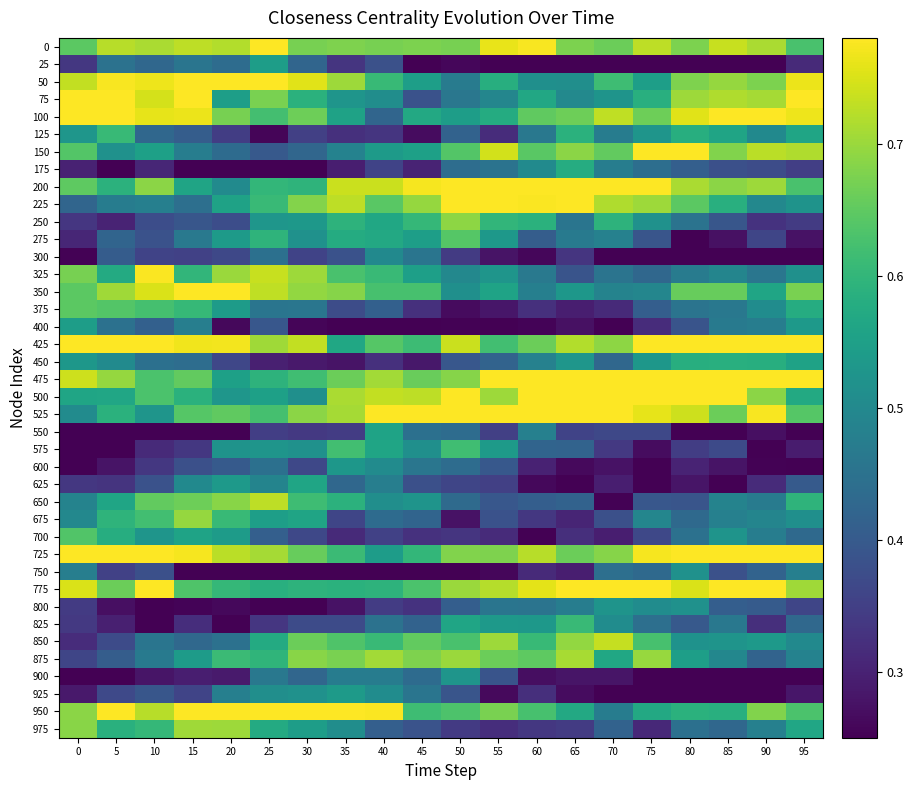

Which label corresponds to the smallest value in the chart?

45